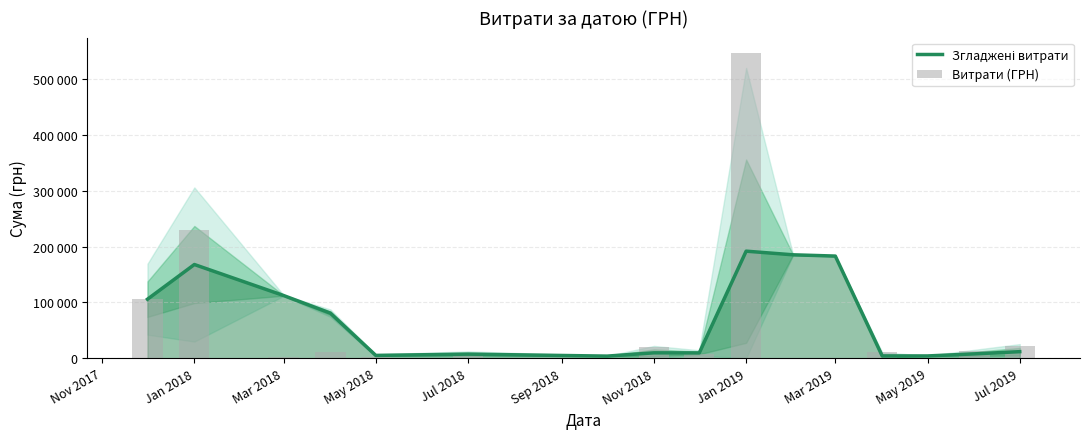

Which series has the widest spread of values?

Витрати (ГРН)